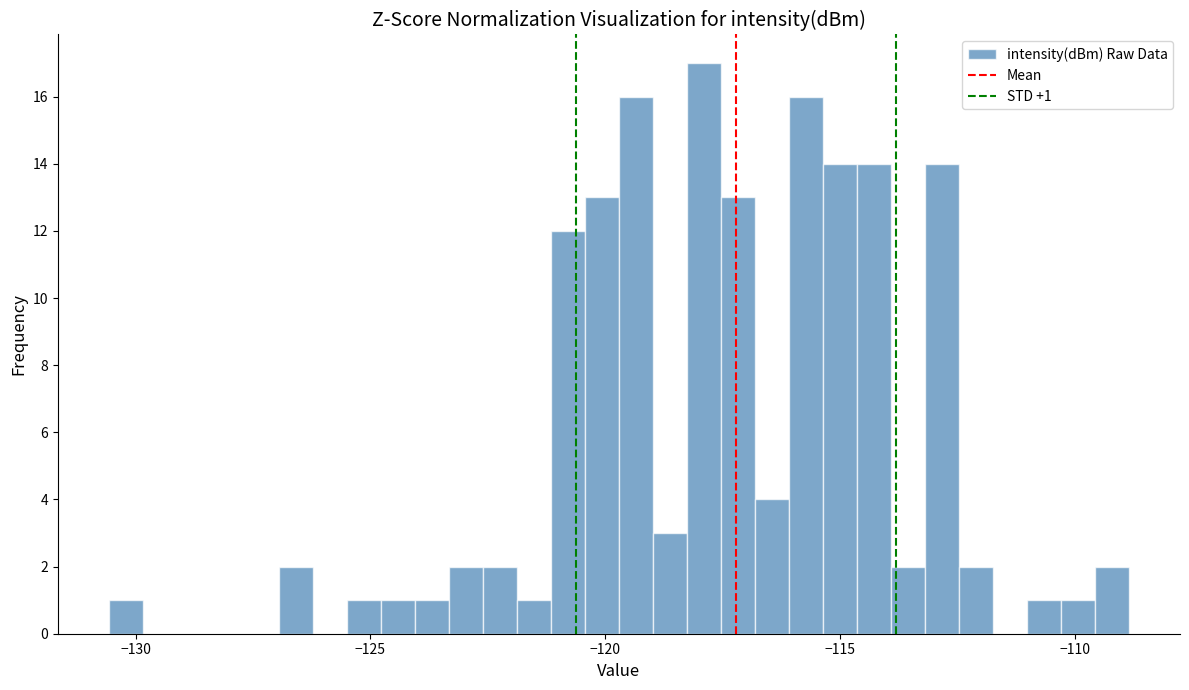

Read against the x-axis, roughly where is the centre of the tallest bar?

-118.0